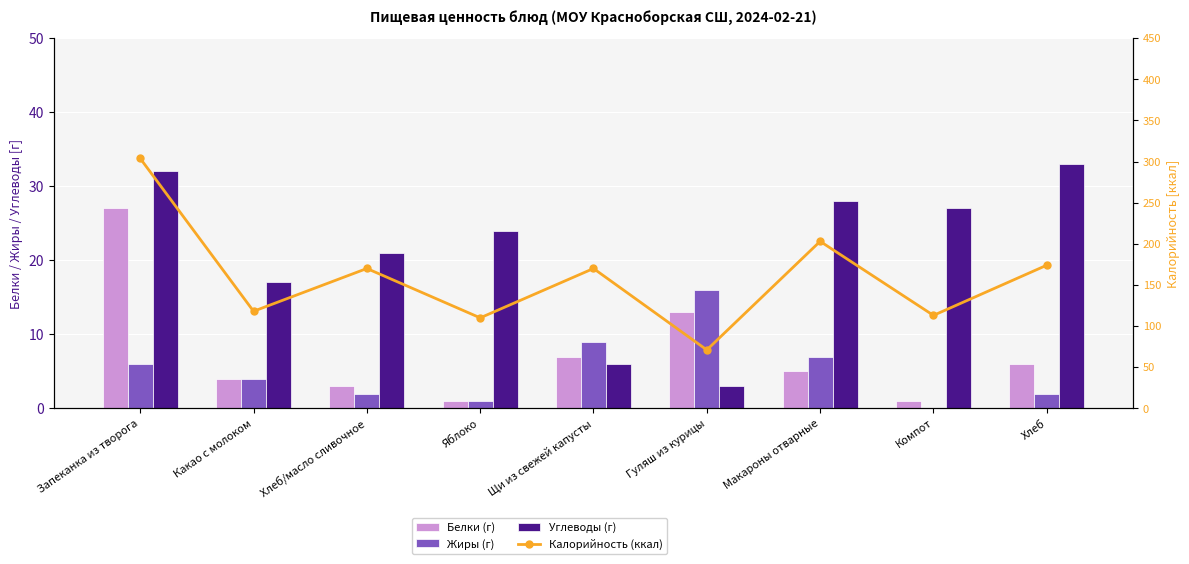

What is the difference between the second highest and second lowest values in the Калорийность (ккал) series?

93.0